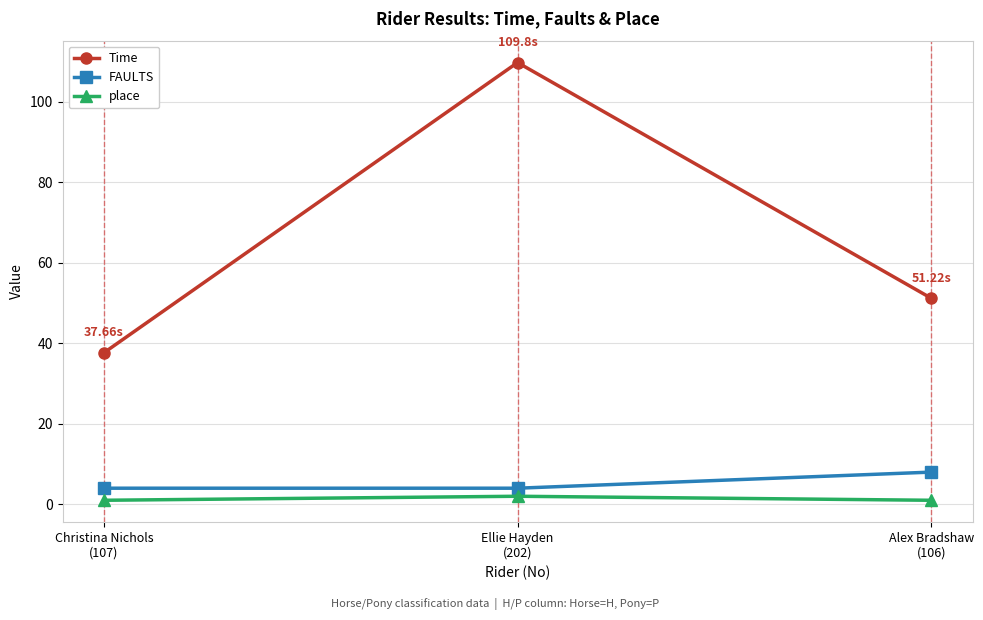

Which series changed the most between Ellie Hayden
(202) and Alex Bradshaw
(106)?

Time